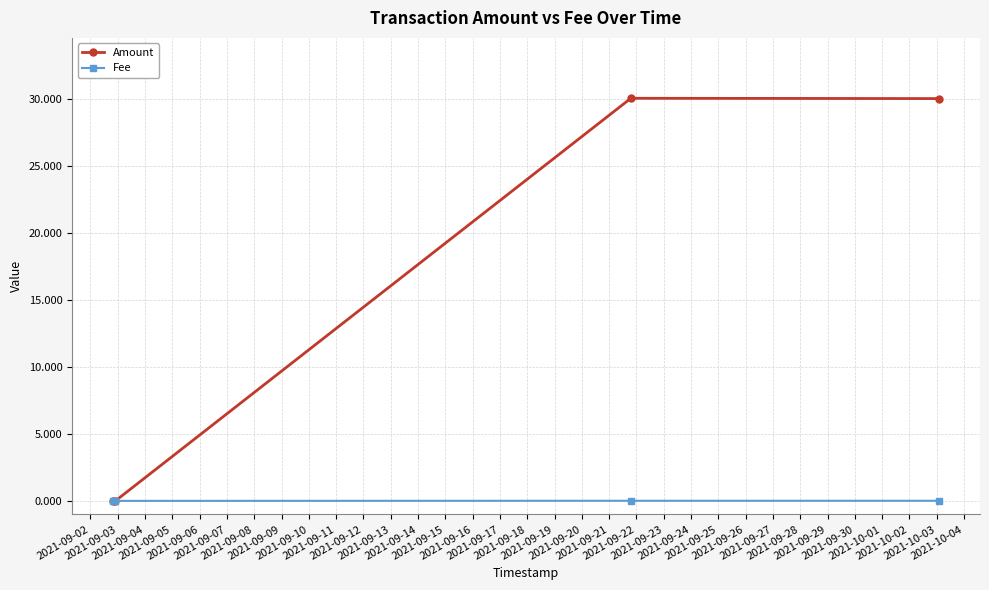

Which series has the widest spread of values?

Amount